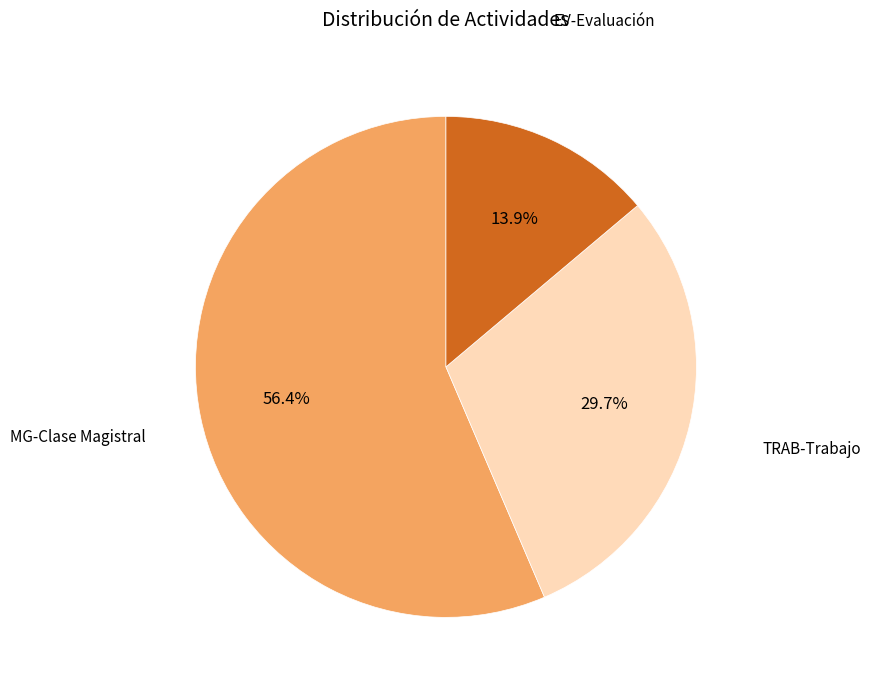

Which category accounts for the majority?

MG-Clase Magistral